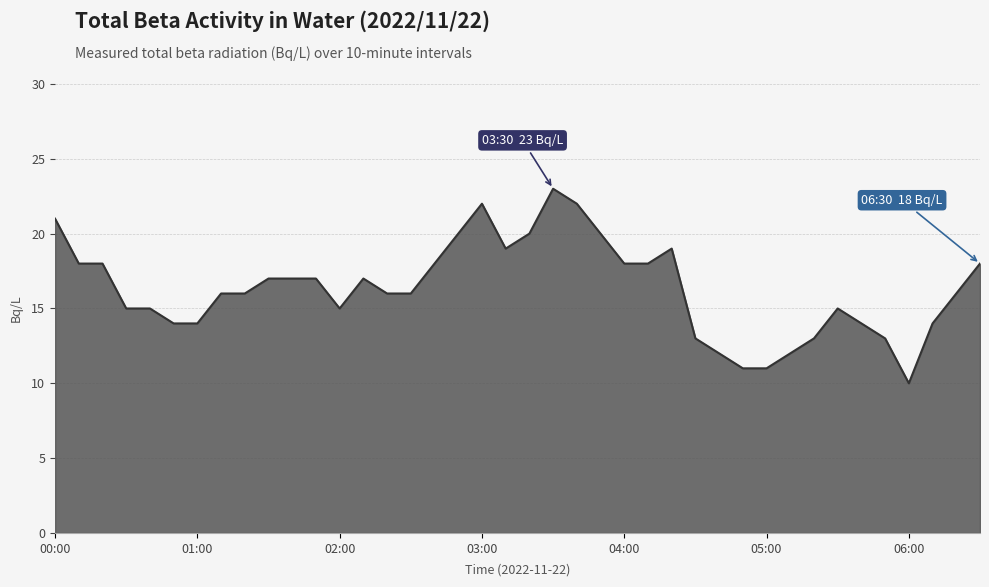

What is the smallest value displayed?

10